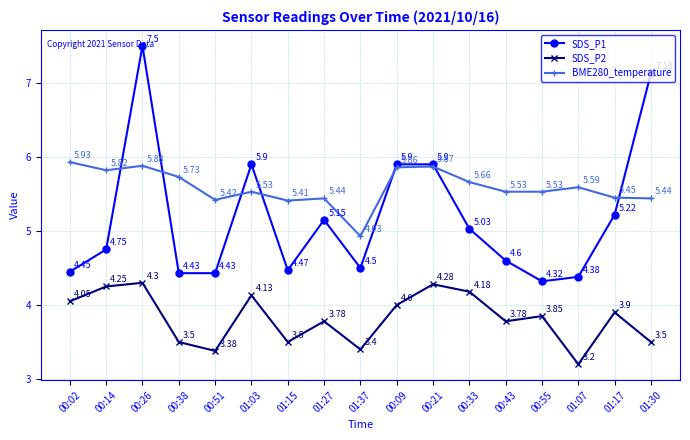

What is the label of the 7th point from the left?

01:15